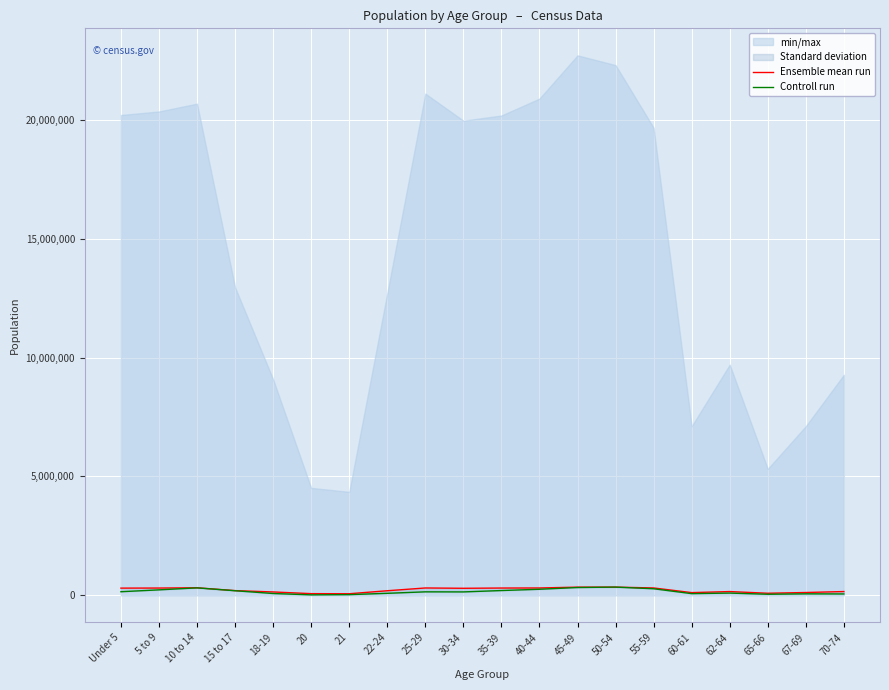

Rank the series by their average value, from highest to lowest.

Ensemble mean run, Controll run